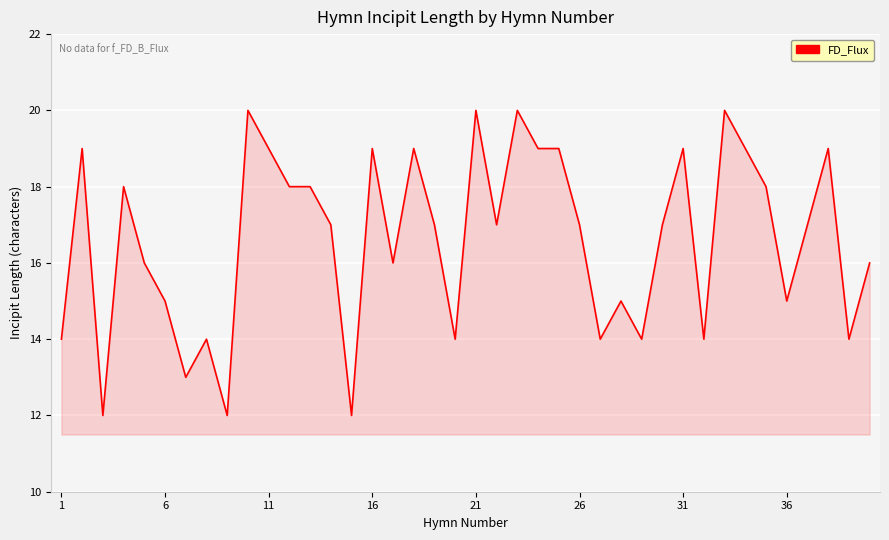

What is the minimum value shown in the chart?

12